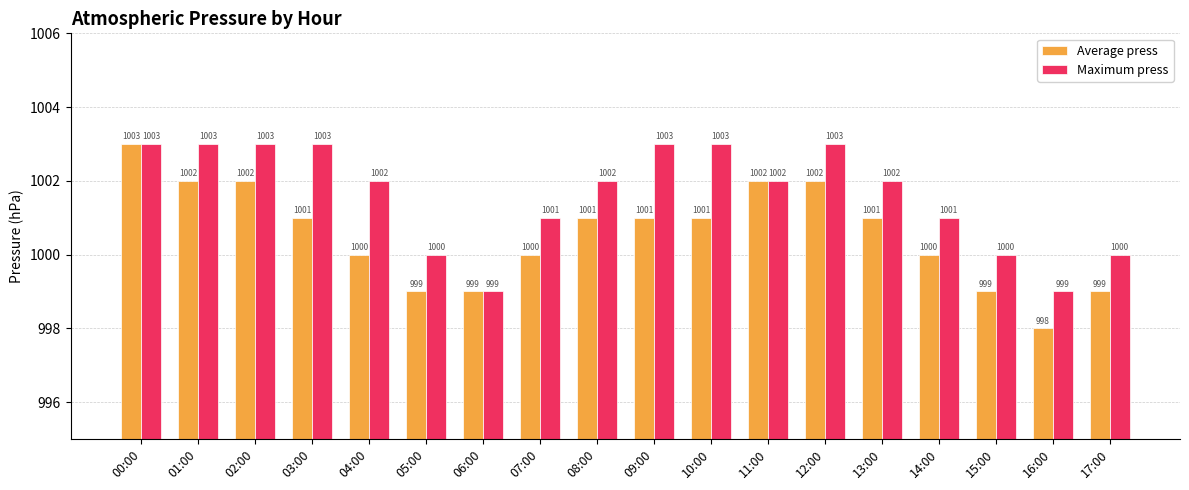

Reading left to right, list all the values displayed in this chart.

Average press: 1003	1002	1002	1001	1000	999	999	1000	1001	1001	1001	1002	1002	1001	1000	999	998	999
Maximum press: 1003	1003	1003	1003	1002	1000	999	1001	1002	1003	1003	1002	1003	1002	1001	1000	999	1000